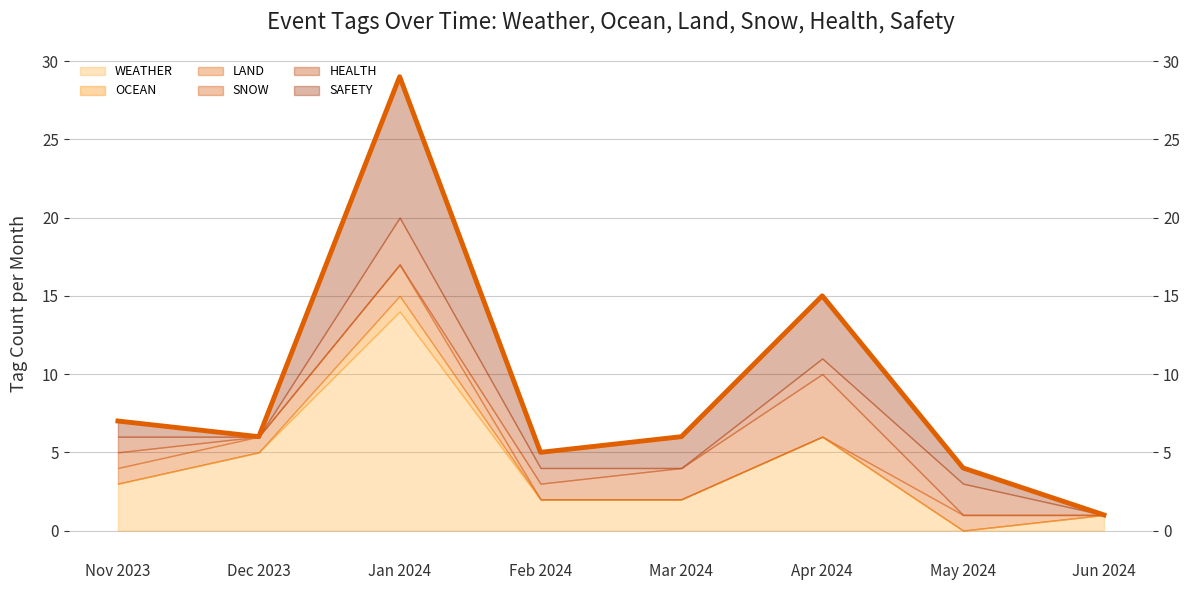

What is the maximum value shown in the chart?

29